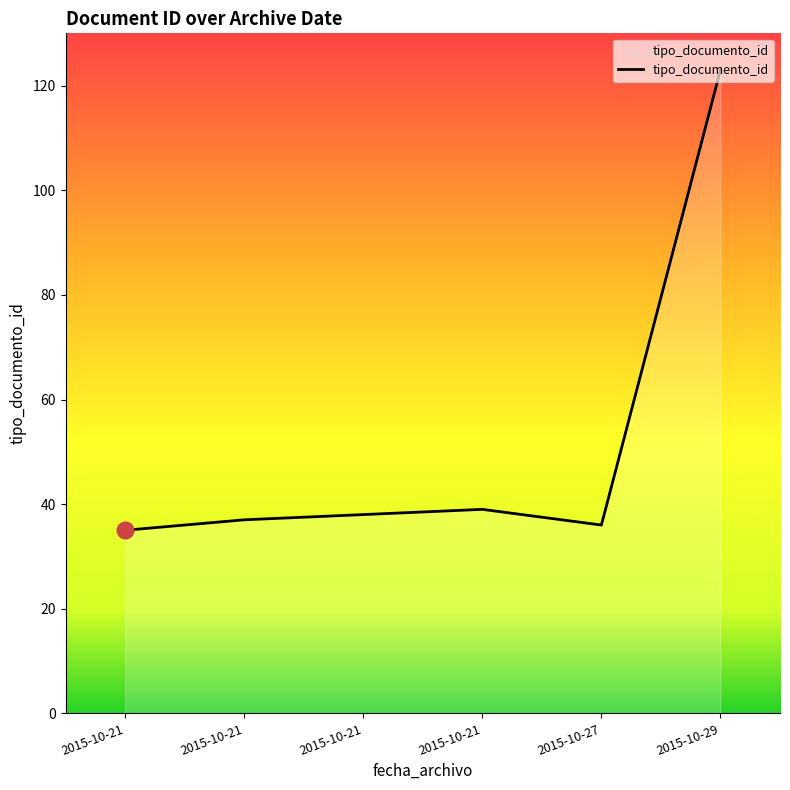

How many lines are shown in the chart?

1